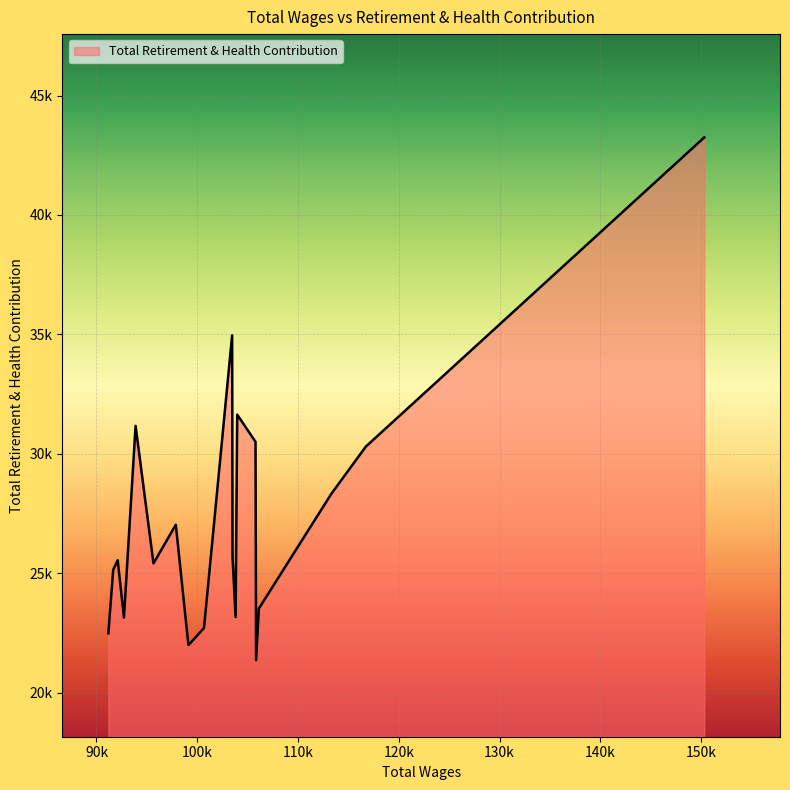

Does the chart have visible grid lines?

Yes